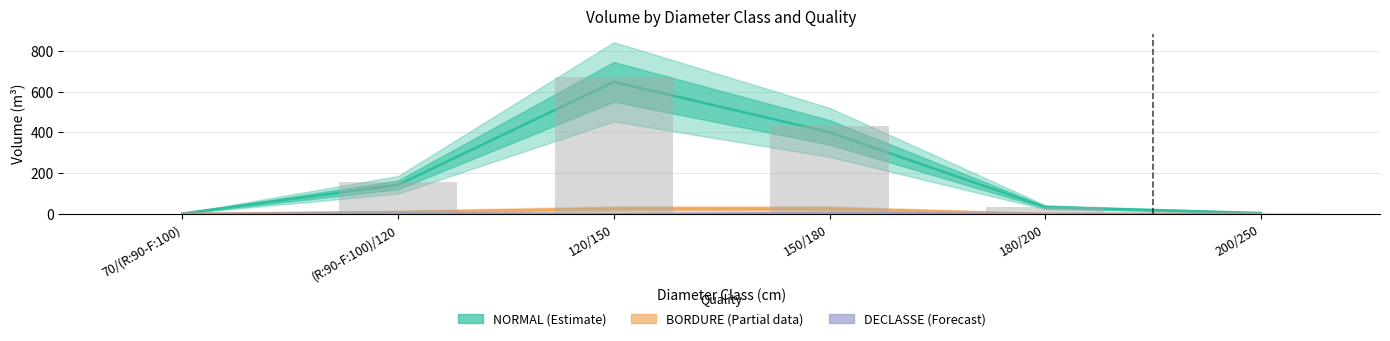

Which series has the widest spread of values?

NORMAL (Estimate)